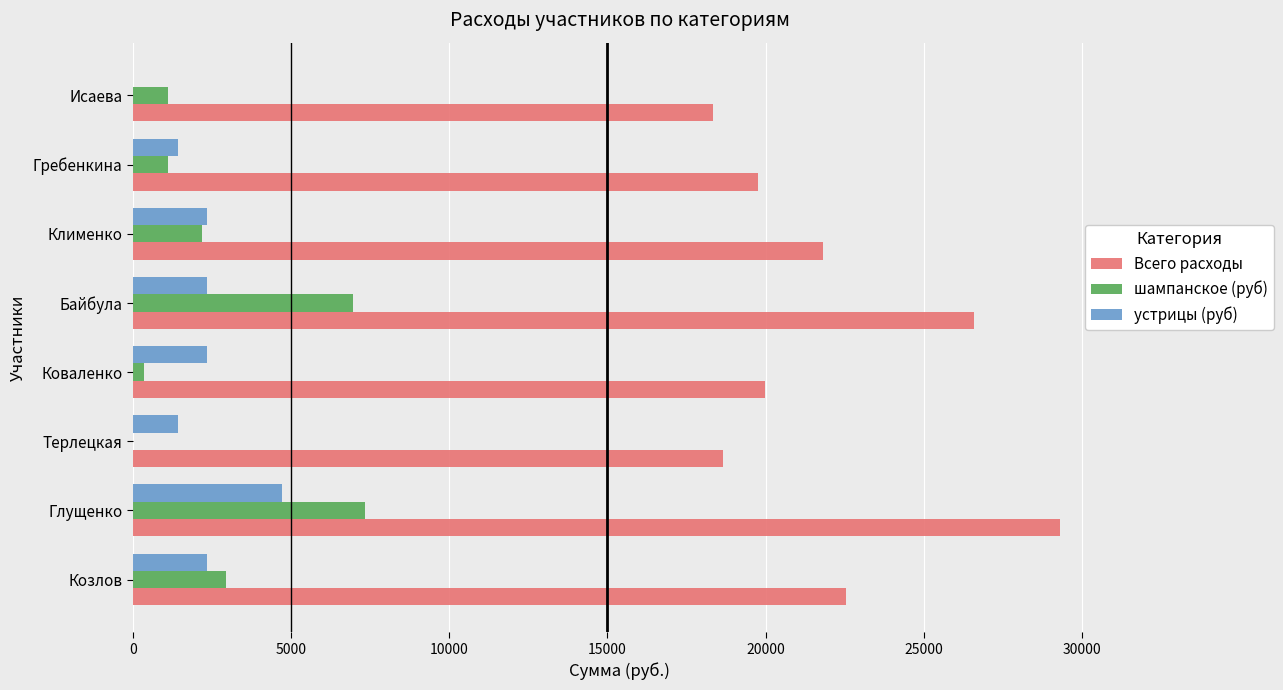

What is the sum of all устрицы (руб) values?

16992.0